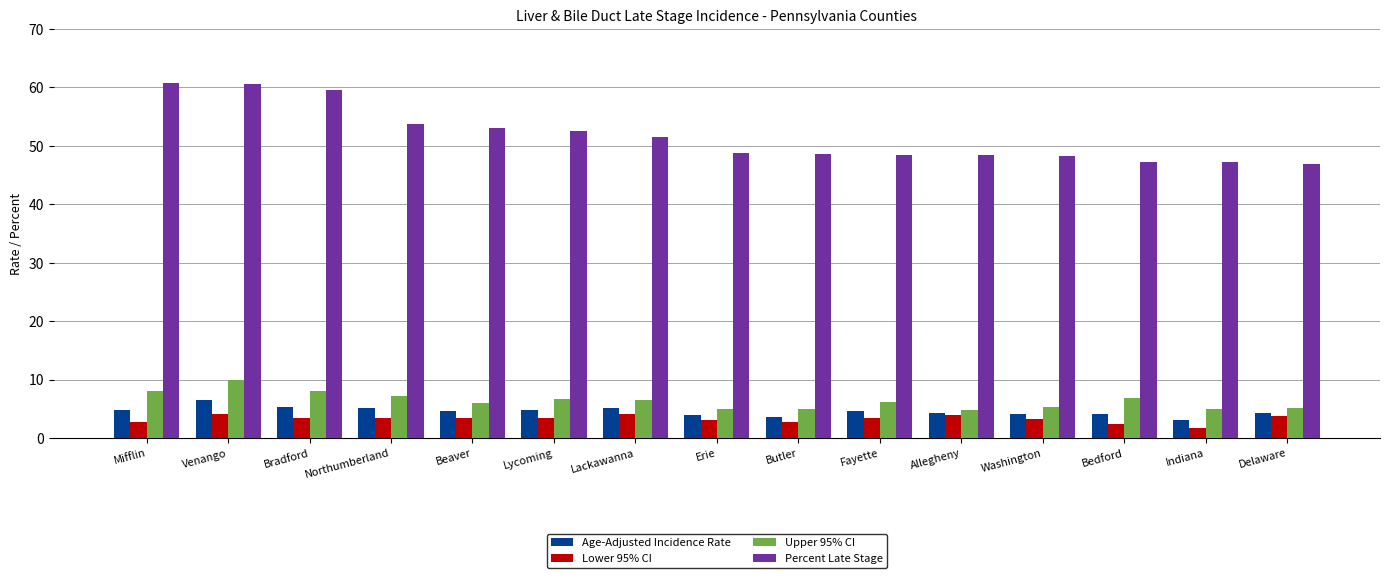

The value of Upper 95% CI at Indiana is 1.0. True or false?

False